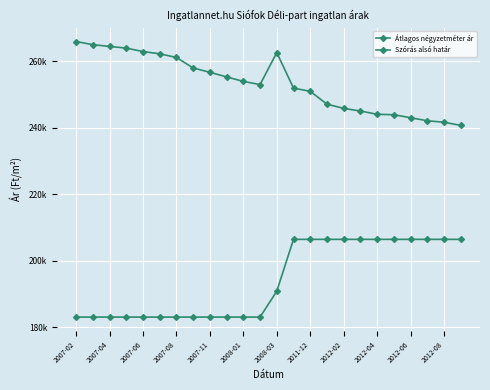

Does the chart have visible grid lines?

Yes